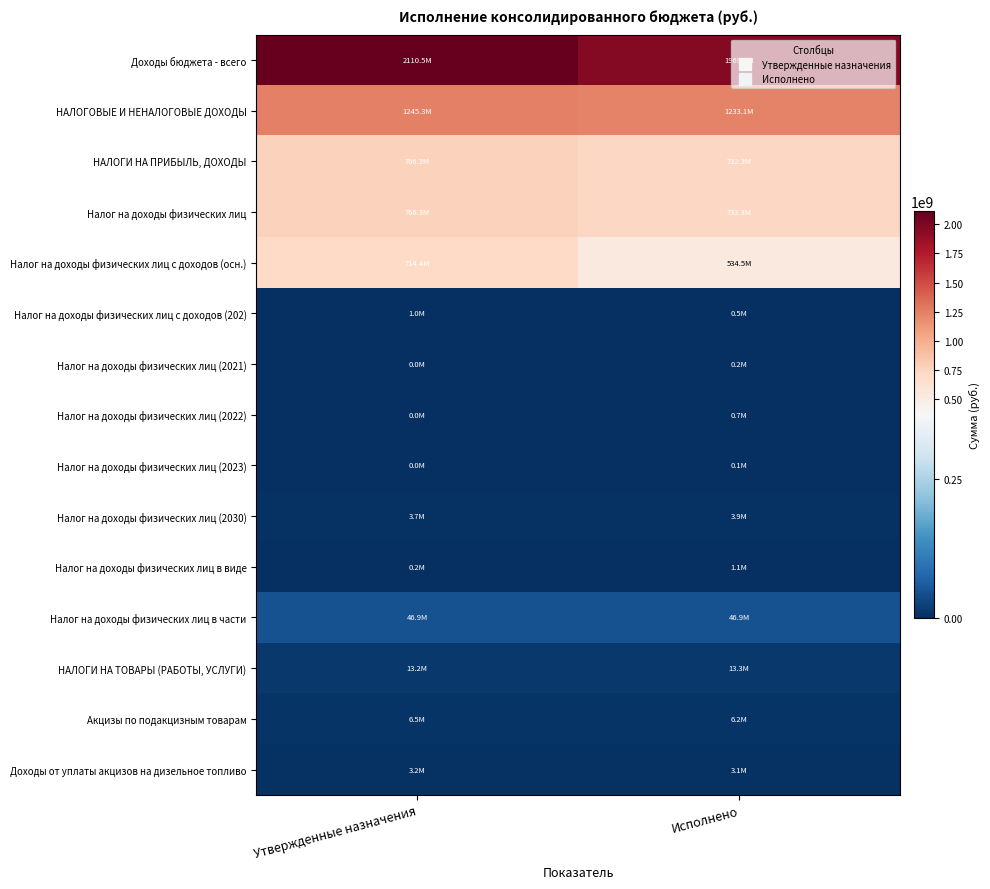

Reading right to left, list all the values displayed in this chart.

Доходы бюджета - всего: Исполнено=1969194703.9	Утвержденные назначения=2110478708.2
НАЛОГОВЫЕ И НЕНАЛОГОВЫЕ ДОХОДЫ: Исполнено=1233067308.3	Утвержденные назначения=1245297800.0
НАЛОГИ НА ПРИБЫЛЬ, ДОХОДЫ: Исполнено=732293927.4	Утвержденные назначения=766339100.0
Налог на доходы физических лиц: Исполнено=732293927.4	Утвержденные назначения=766339100.0
Налог на доходы физических лиц с доходов (осн.): Исполнено=534523023.6	Утвержденные назначения=714448500.0
Налог на доходы физических лиц с доходов (202): Исполнено=544320.1	Утвержденные назначения=984000.0
Налог на доходы физических лиц (2021): Исполнено=192826.5	Утвержденные назначения=0.0
Налог на доходы физических лиц (2022): Исполнено=688800.4	Утвержденные назначения=0.0
Налог на доходы физических лиц (2023): Исполнено=116821.2	Утвержденные назначения=0.0
Налог на доходы физических лиц (2030): Исполнено=3873539.8	Утвержденные назначения=3741800.0
Налог на доходы физических лиц в виде: Исполнено=1050543.7	Утвержденные назначения=237500.0
Налог на доходы физических лиц в части: Исполнено=46905451.6	Утвержденные назначения=46927300.0
НАЛОГИ НА ТОВАРЫ (РАБОТЫ, УСЛУГИ): Исполнено=13278659.7	Утвержденные назначения=13184100.0
Акцизы по подакцизным товарам: Исполнено=6174690.7	Утвержденные назначения=6479900.0
Доходы от уплаты акцизов на дизельное топливо: Исполнено=3132286.8	Утвержденные назначения=3160700.0